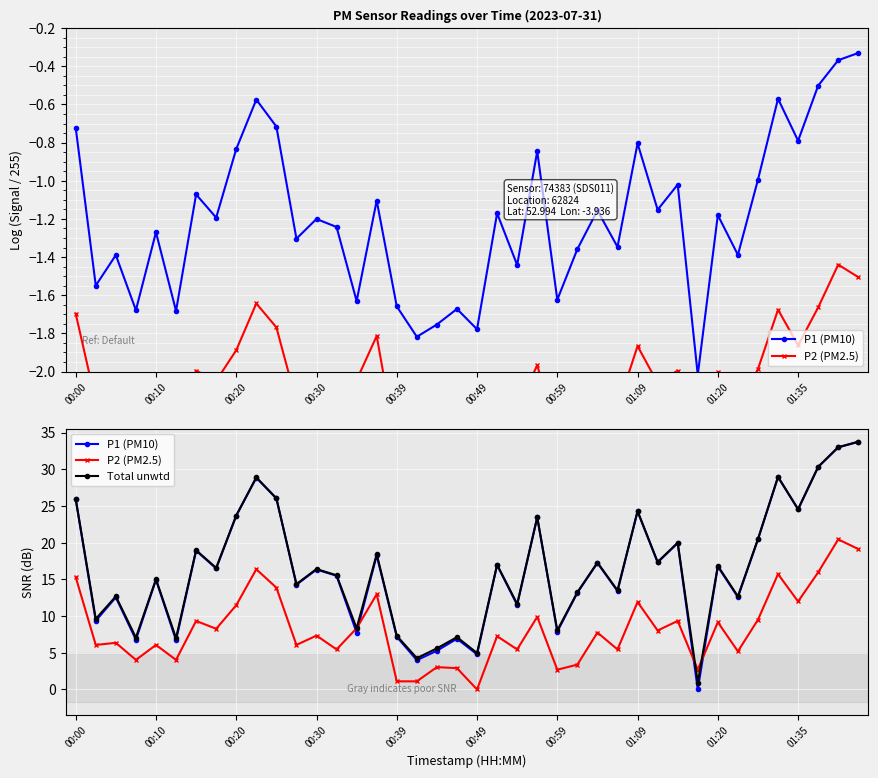

Which series has the widest spread of values?

P1 (PM10)